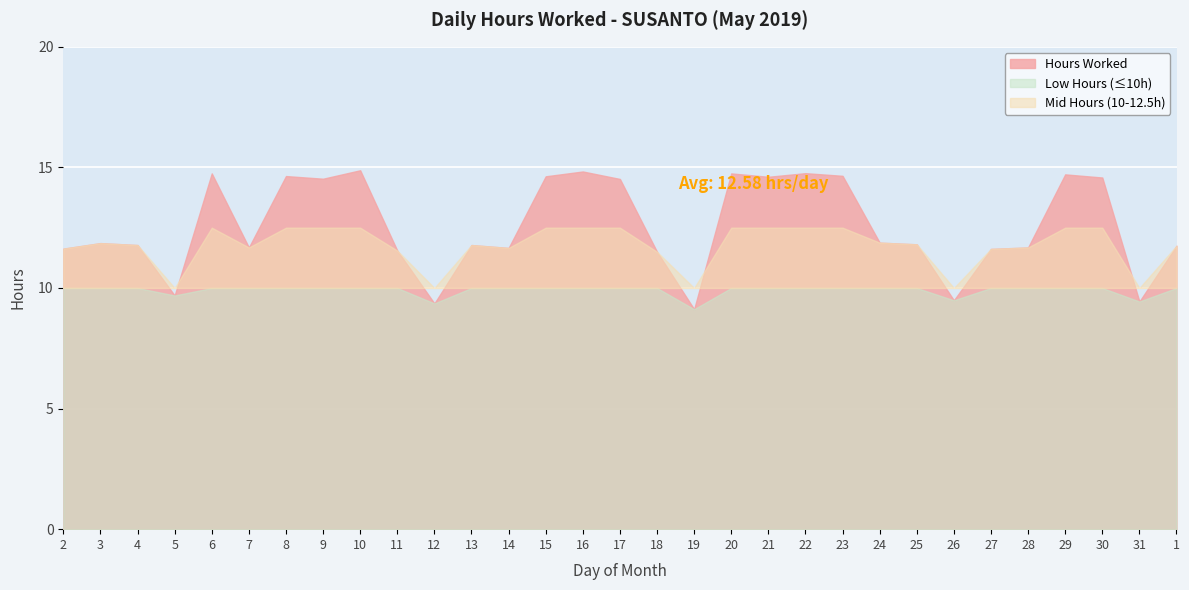

The value at 2 is 3.7. True or false?

False